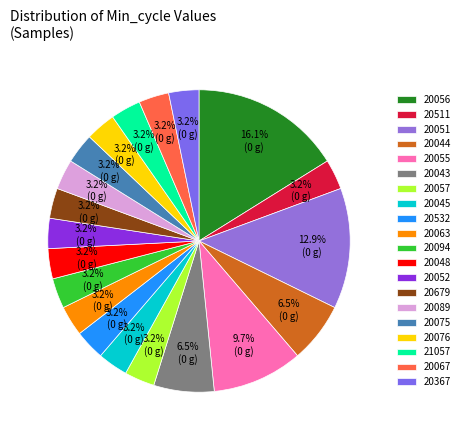

How many slices are in this pie chart?

20